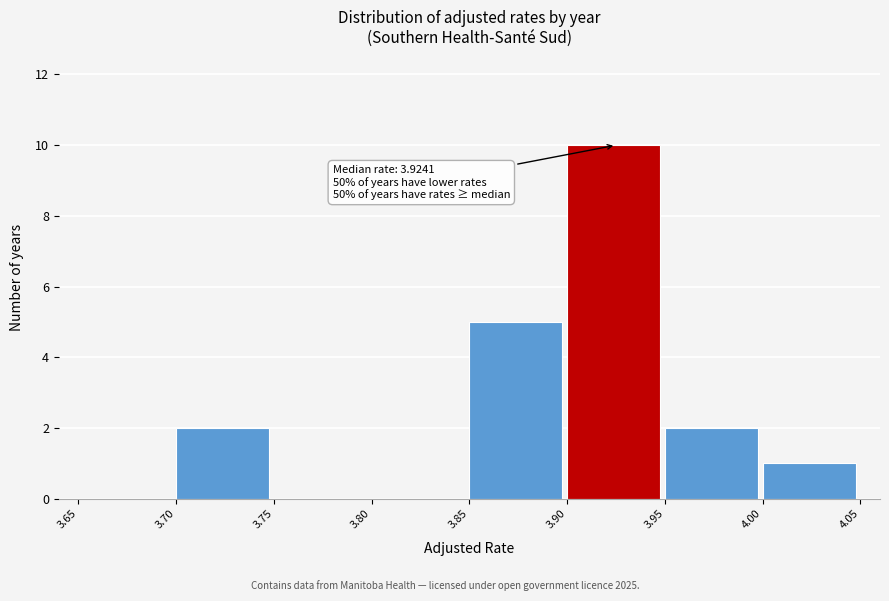

Over which range of the x-axis is the bar tallest?

3.90 to 3.95